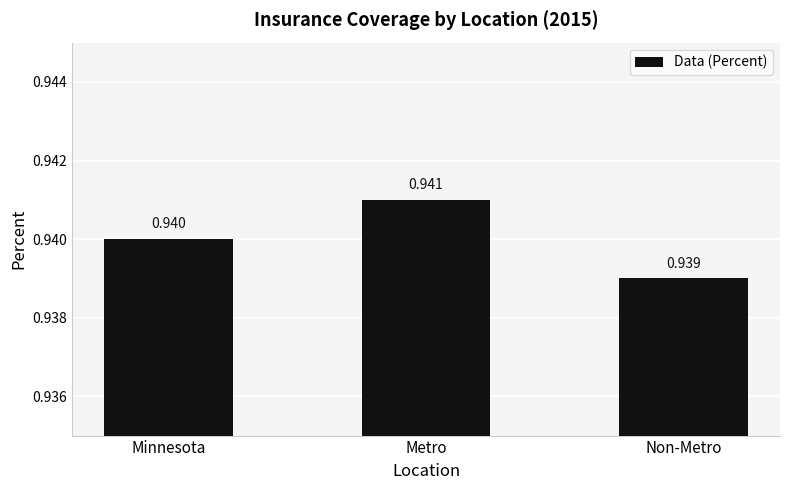

Does the chart contain stacked bars?

No